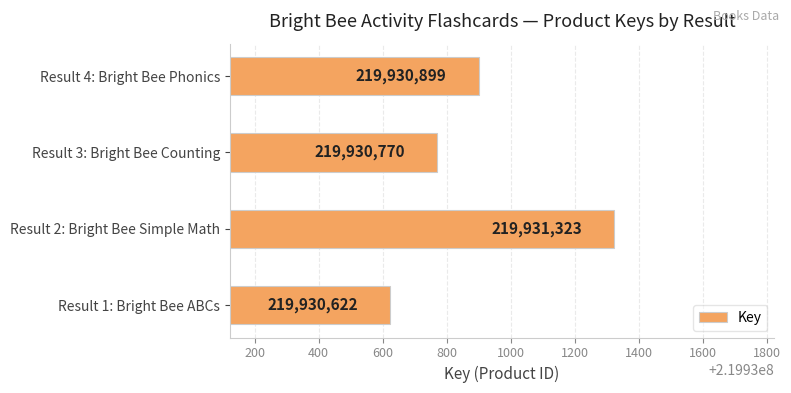

Does the chart contain stacked bars?

No